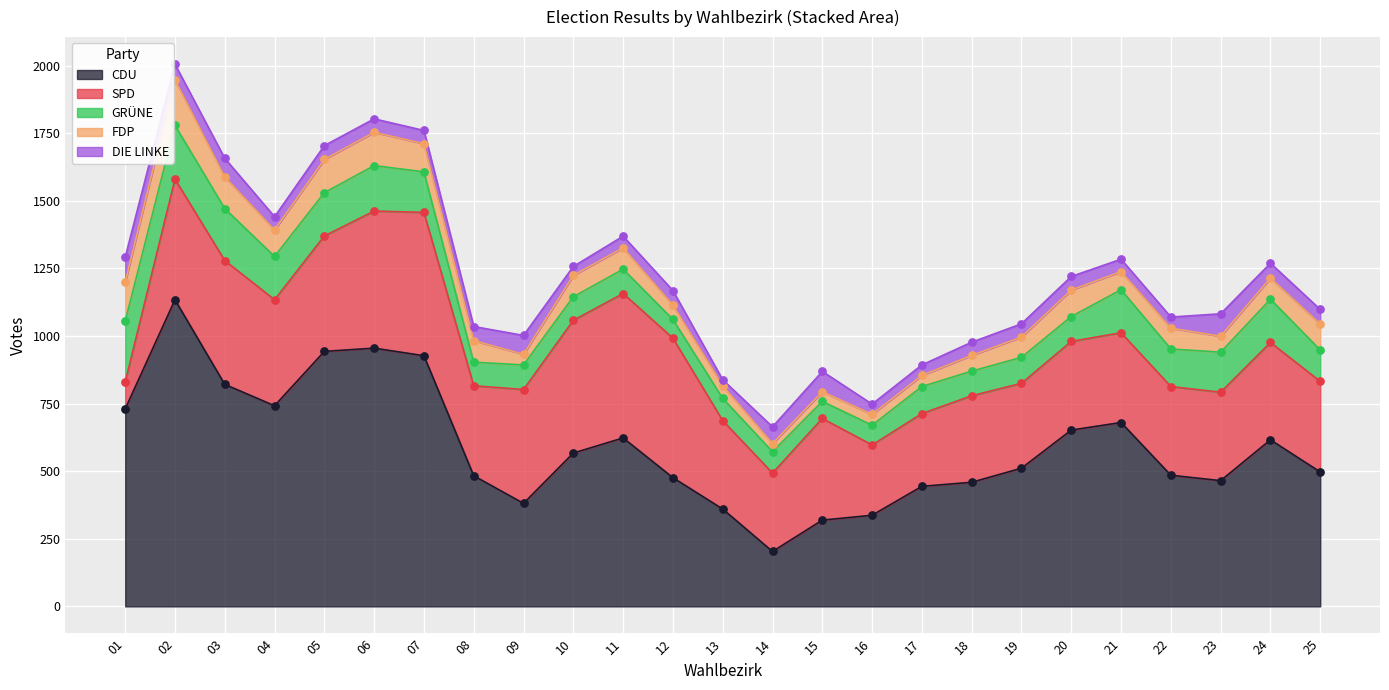

At how many categories does at least one series exceed 892?

4